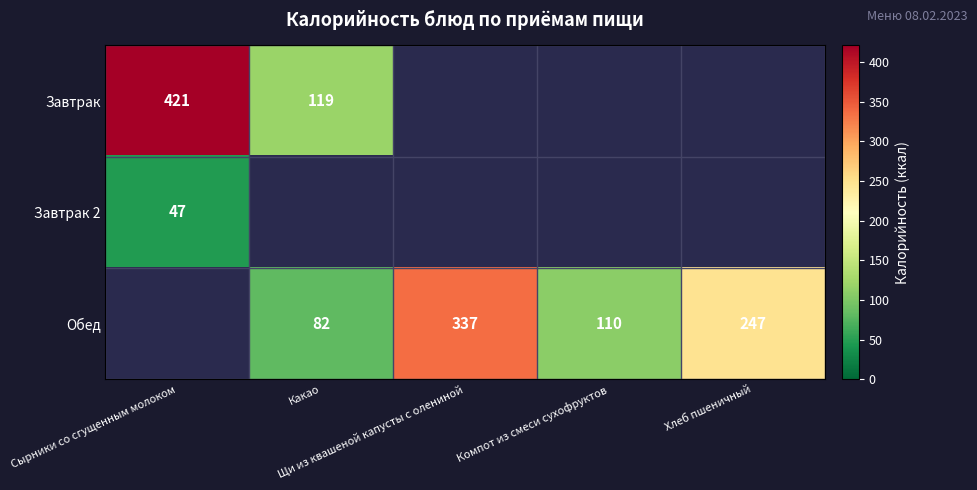

What is the minimum value for Завтрак 2?

47.0